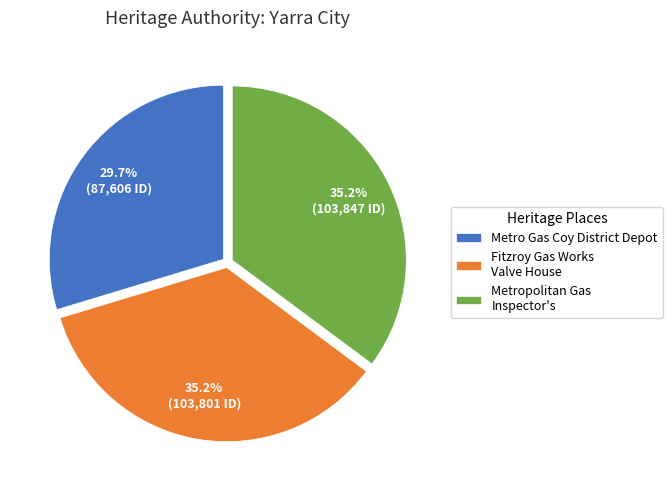

Which has a higher value, Metro Gas Coy District Depot or Metropolitan Gas Inspector's?

Metropolitan Gas Inspector's